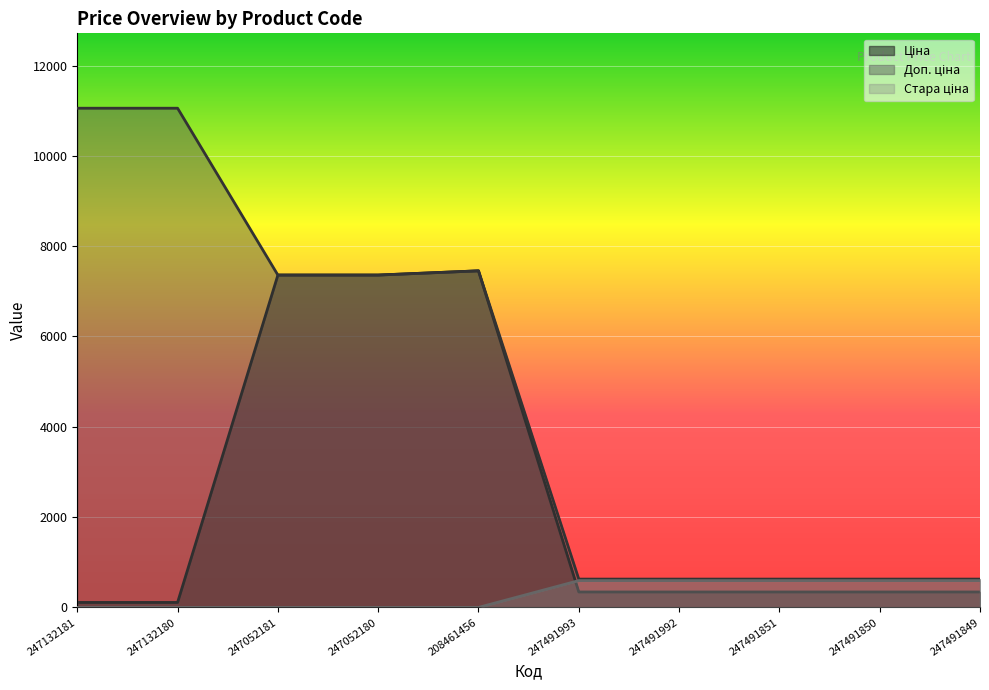

What is the label of the 9th point from the right?

247132180